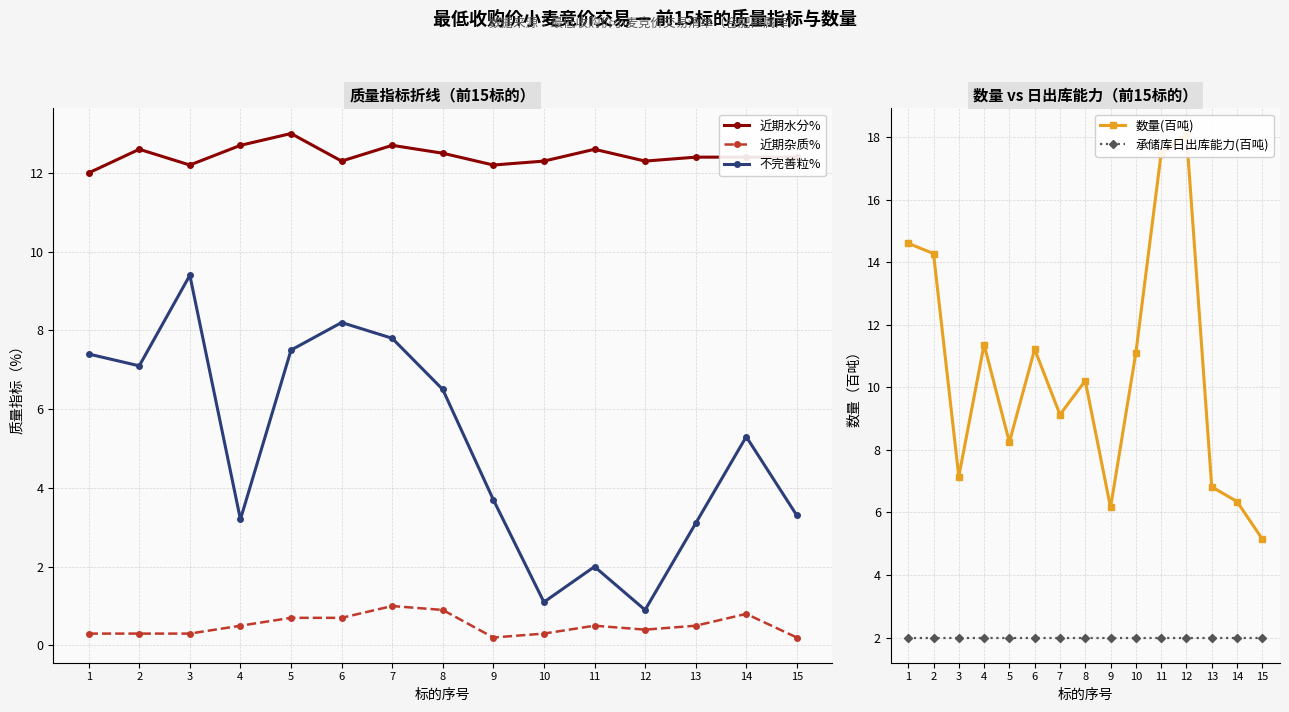

Between 1 and 5, which series saw the biggest shift?

数量(百吨)